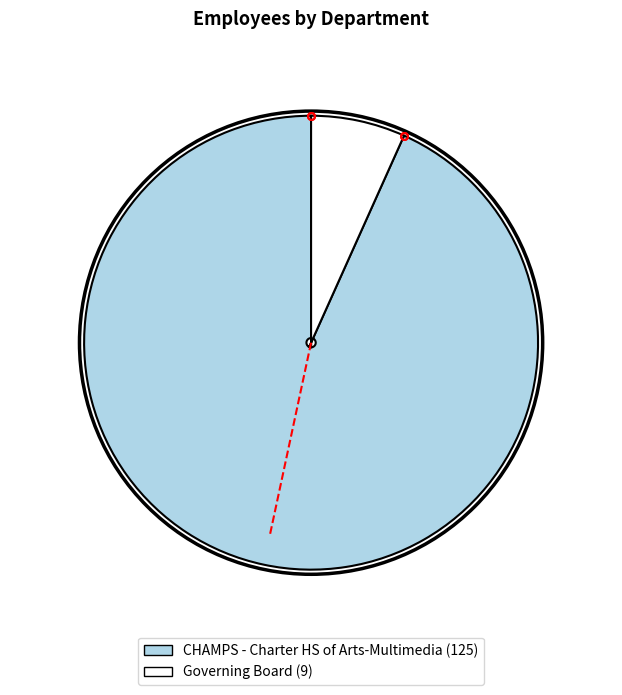

Approximately how many times larger is the value at Governing Board compared to CHAMPS - Charter HS of Arts-Multimedia?

0.1